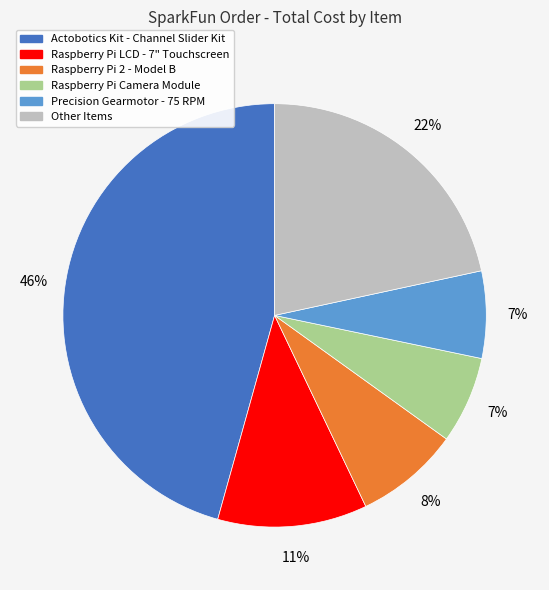

How many segments does this pie chart have?

6